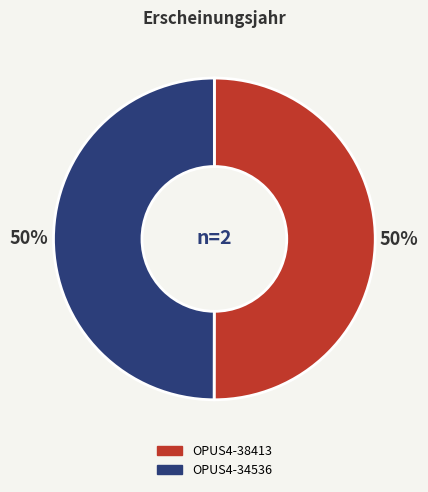

To the nearest percent, what percentage of the pie is OPUS4-34536?

50%